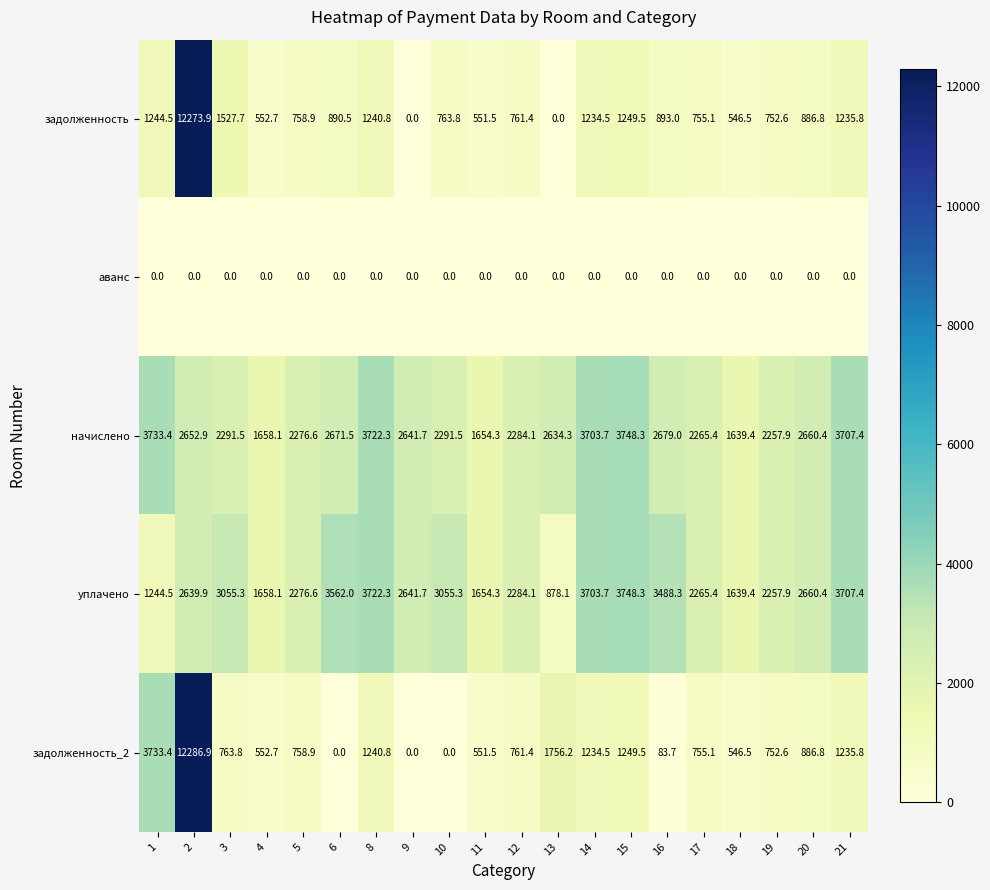

What is the highest value of the уплачено series?

3748.3